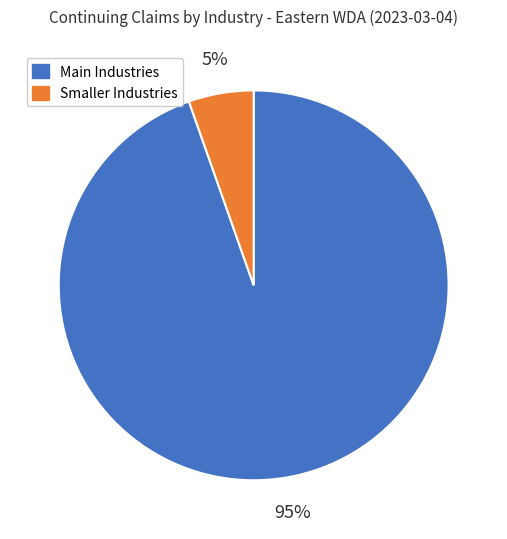

What is the largest slice in the pie chart?

Main Industries